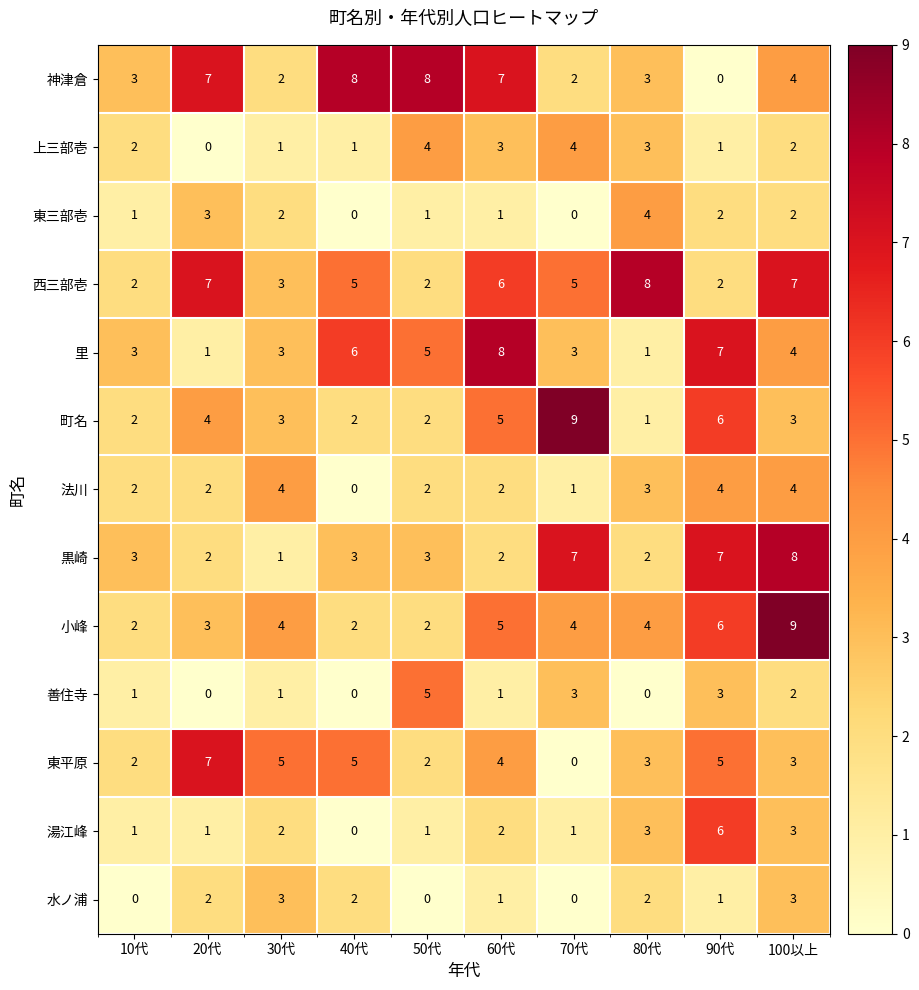

At which category is the sum across all series the highest?

100以上